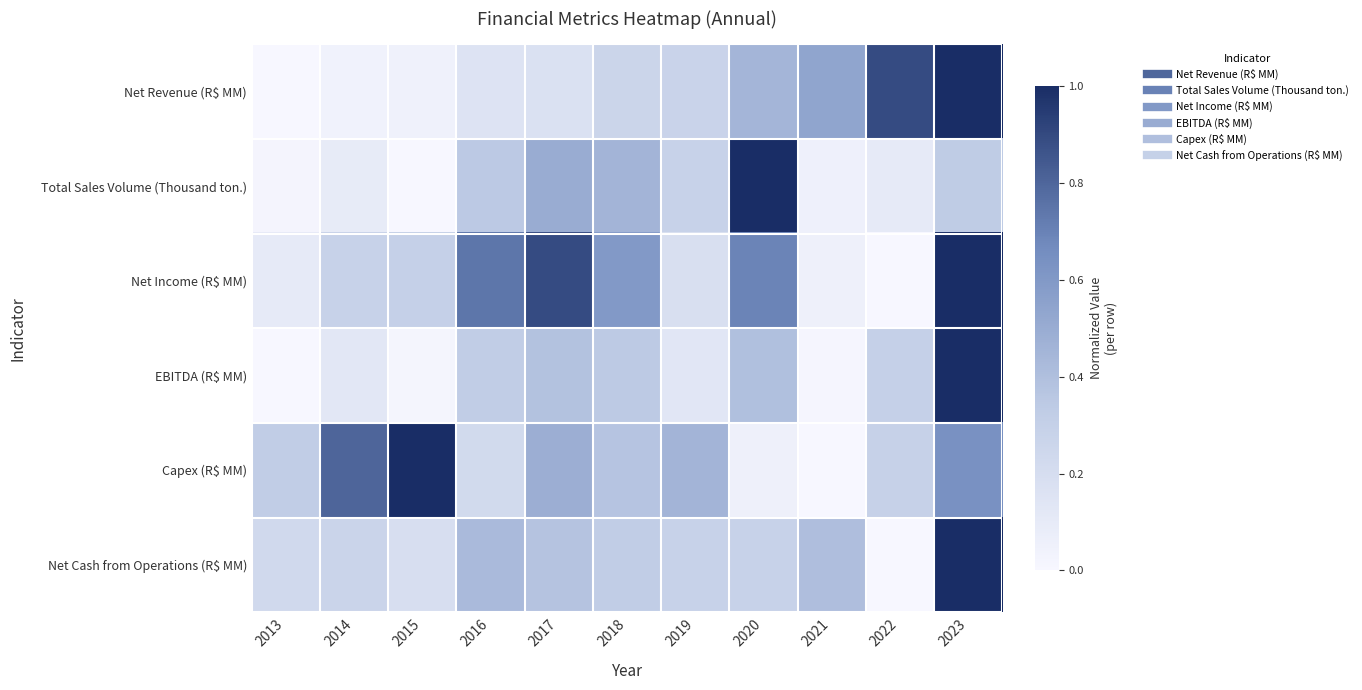

At which category is the sum across all series the highest?

2023